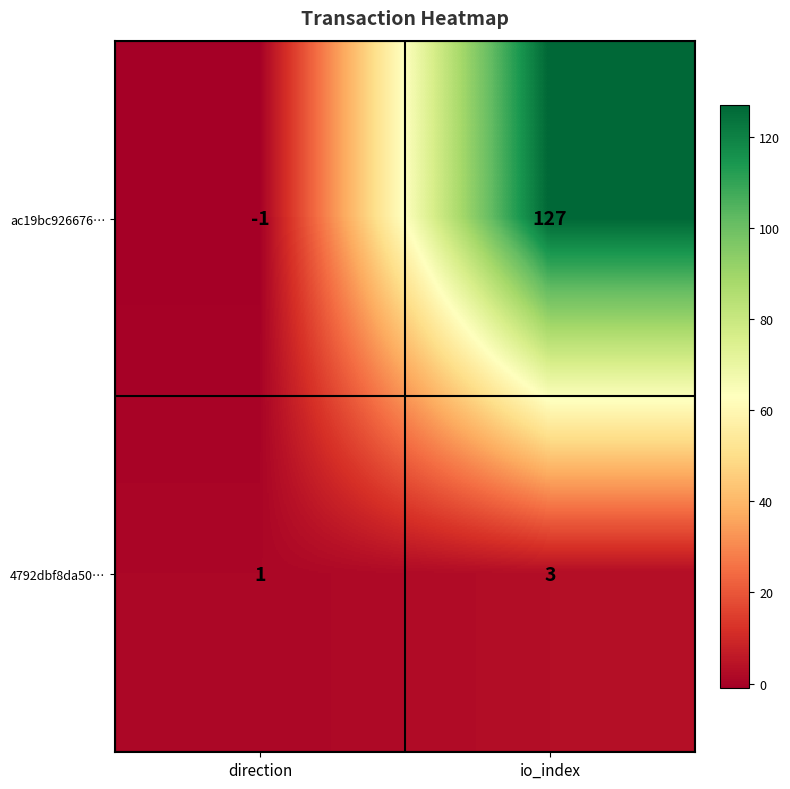

Is the value of ac19bc926676… at io_index greater than the value of 4792dbf8da50… at direction?

Yes